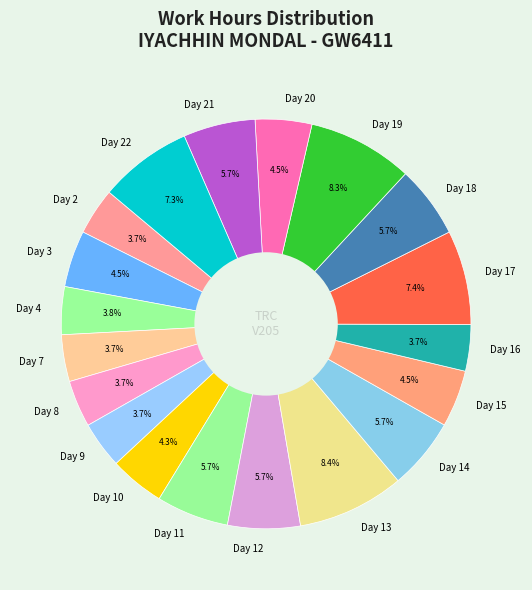

How many segments does this pie chart have?

19